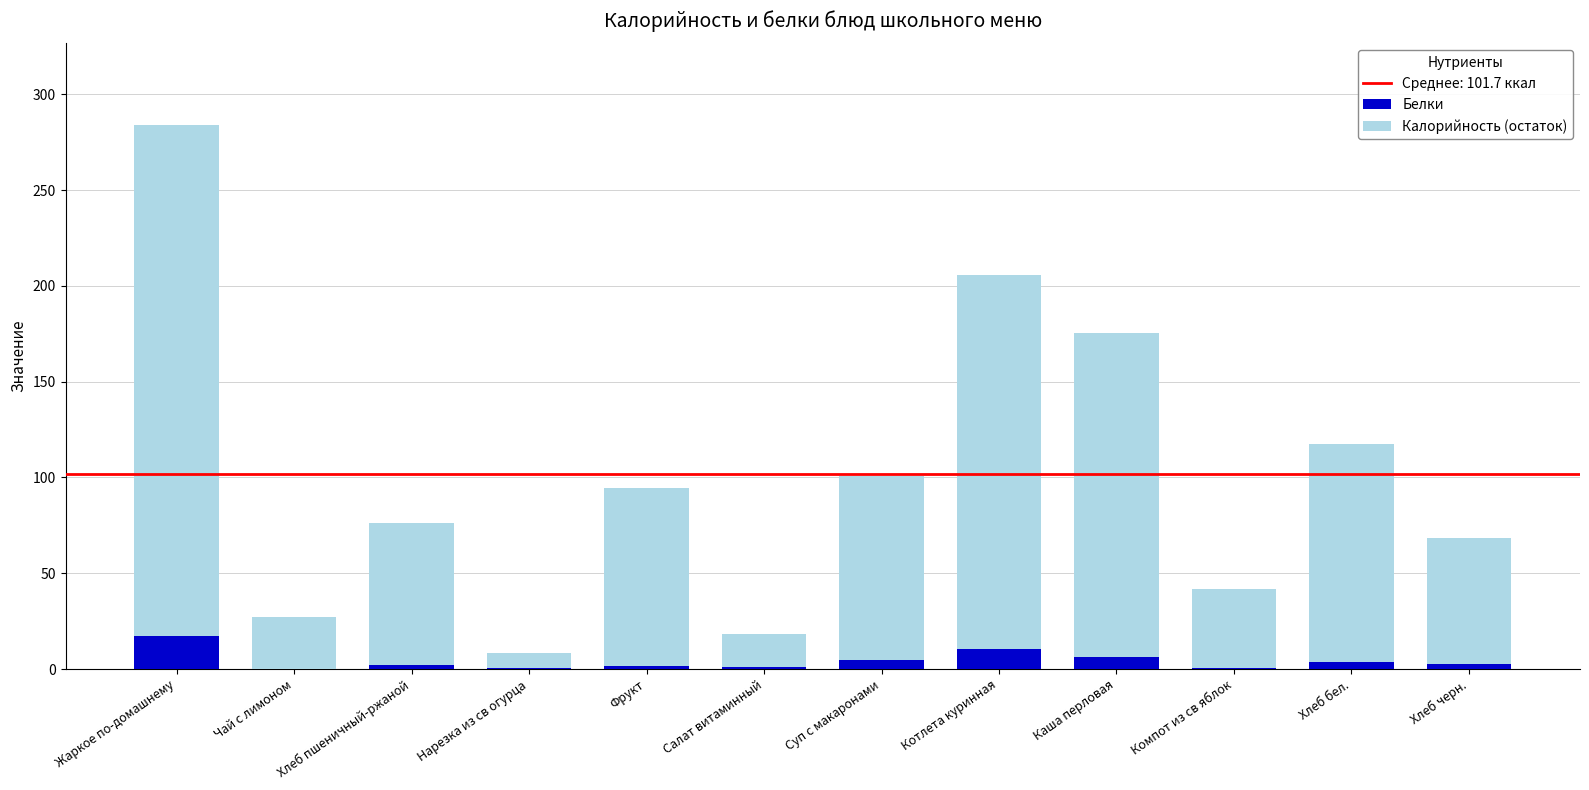

At which category is the sum across all series the highest?

Жаркое по-домашнему